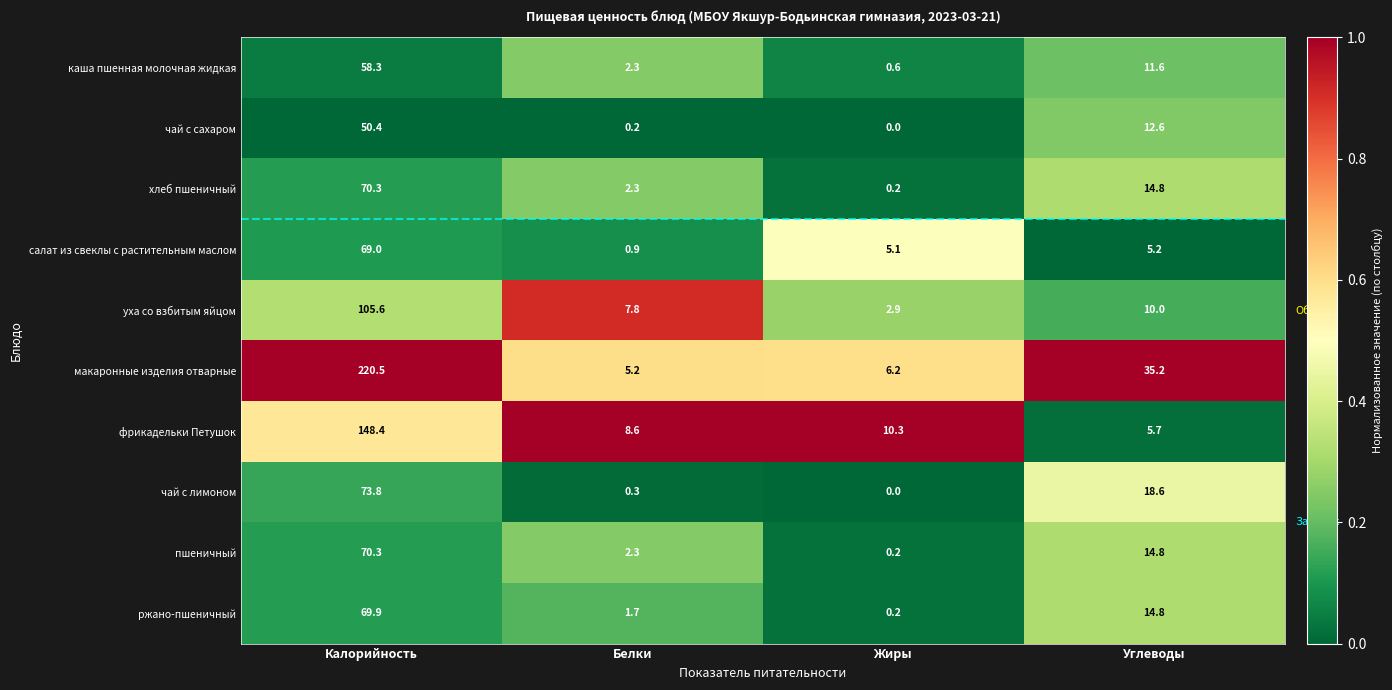

What is the difference between the maximum and second lowest values in the салат из свеклы с растительным маслом series?

63.9